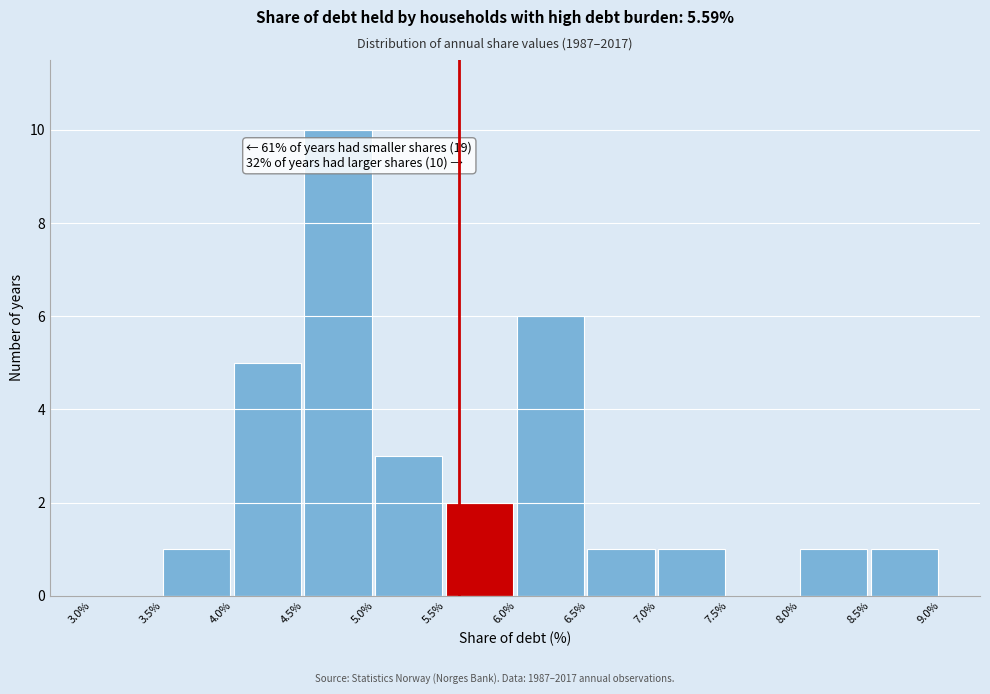

Over which range of the x-axis is the bar tallest?

4.5% to 5.0%